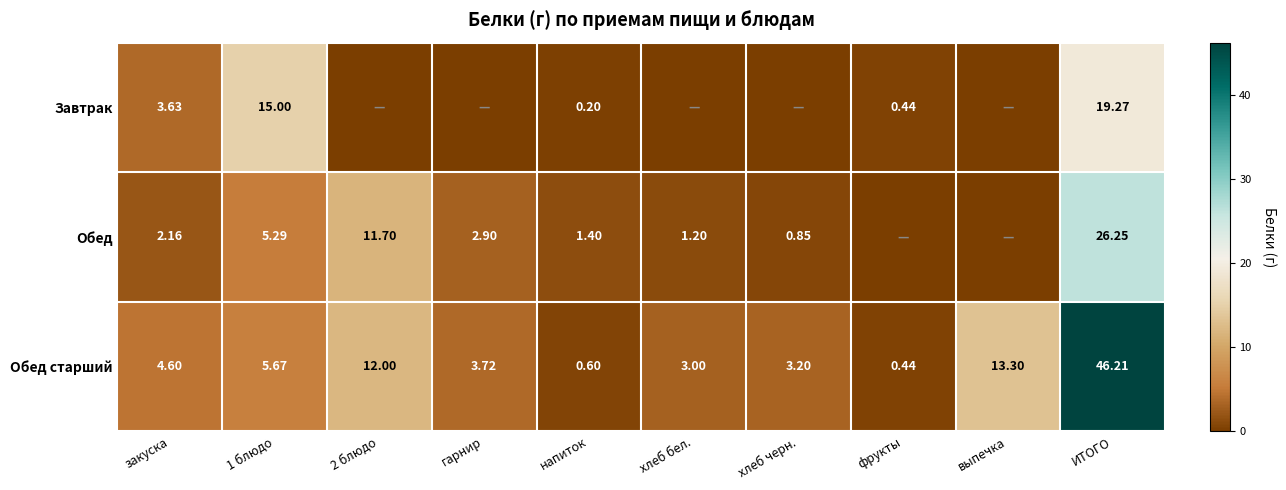

What is the spread (max minus min) of values at ИТОГО?

26.9